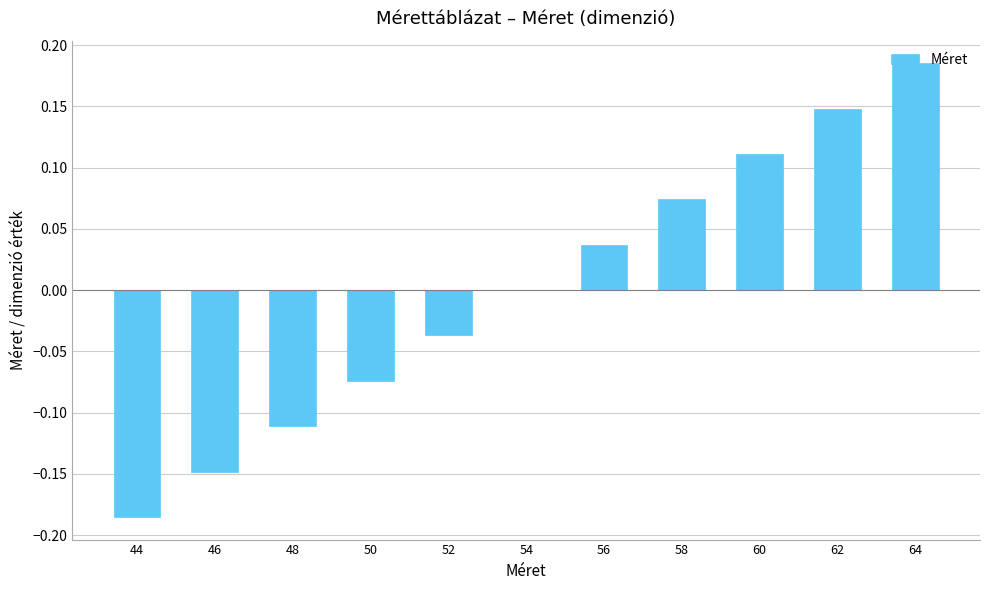

At which category does the chart reach its peak across all series?

64